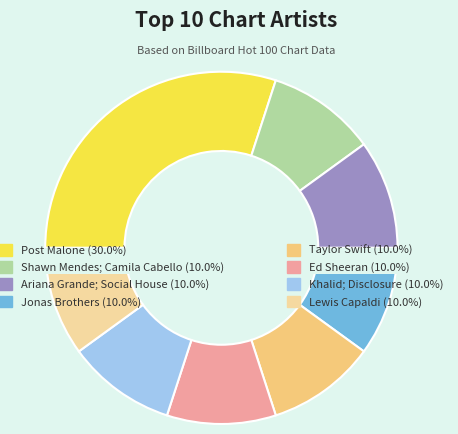

Is the sum of Taylor Swift and Ed Sheeran greater than half?

No